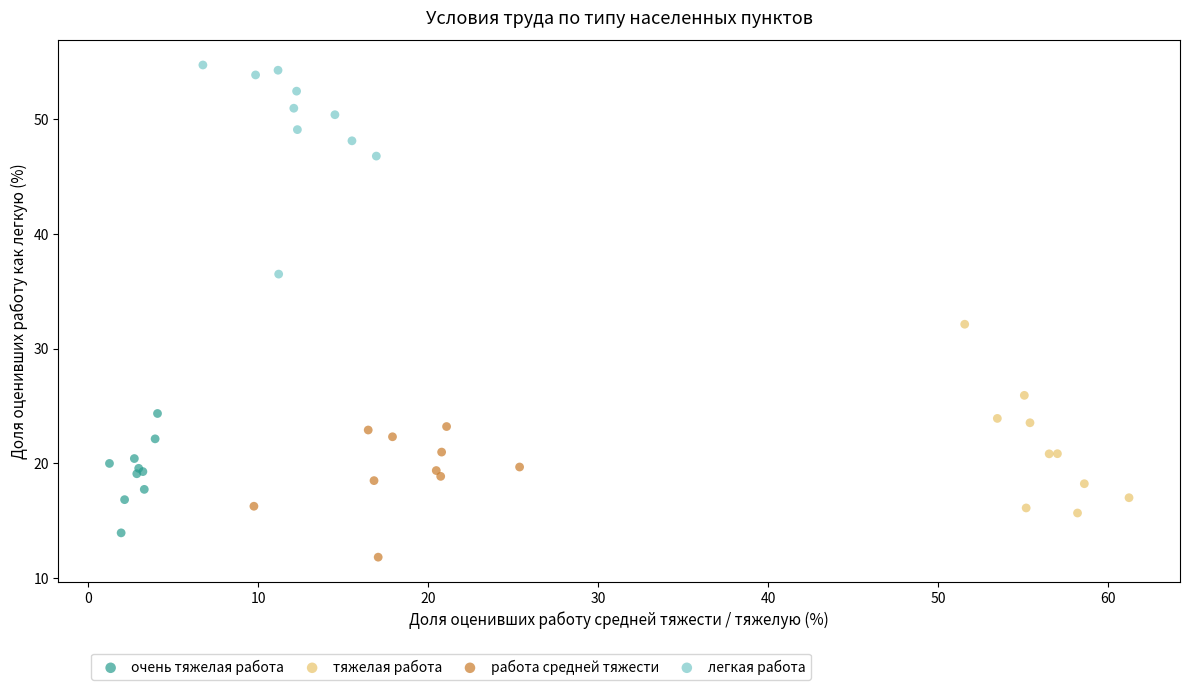

Which series contains the lowest Y value?

работа средней тяжести